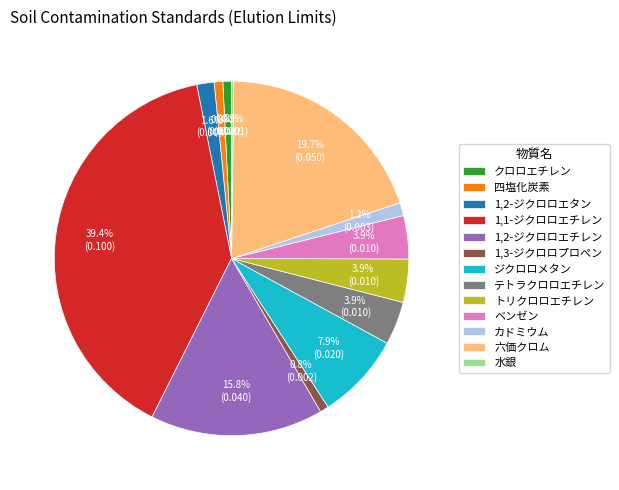

What percentage do 1,2-ジクロロエチレン and 四塩化炭素 together represent?

16.6%